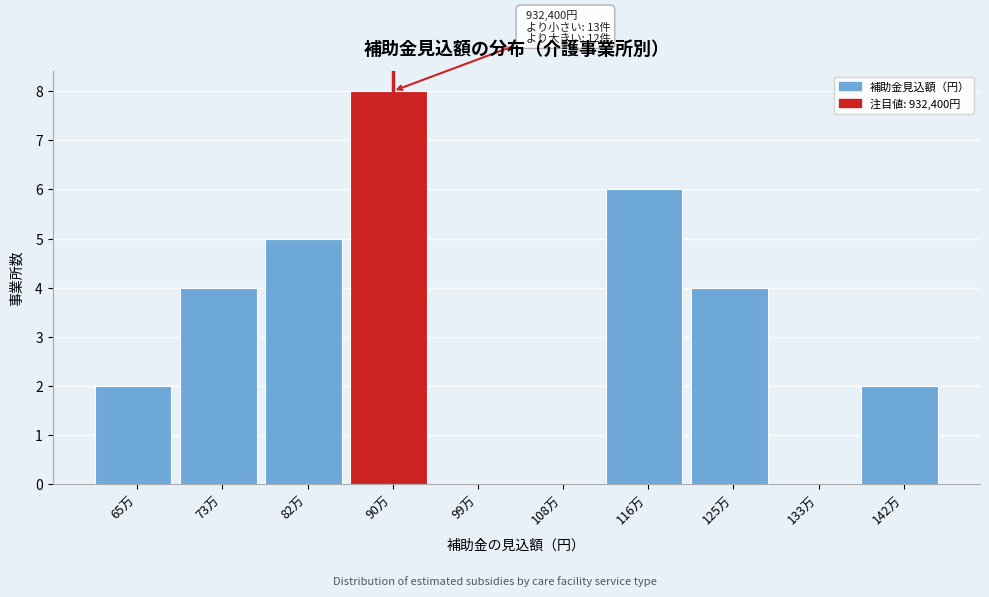

Reading right to left, transcribe all the data shown in this chart.

142万=2	133万=0	125万=4	116万=6	108万=0	99万=0	90万=8	82万=5	73万=4	65万=2